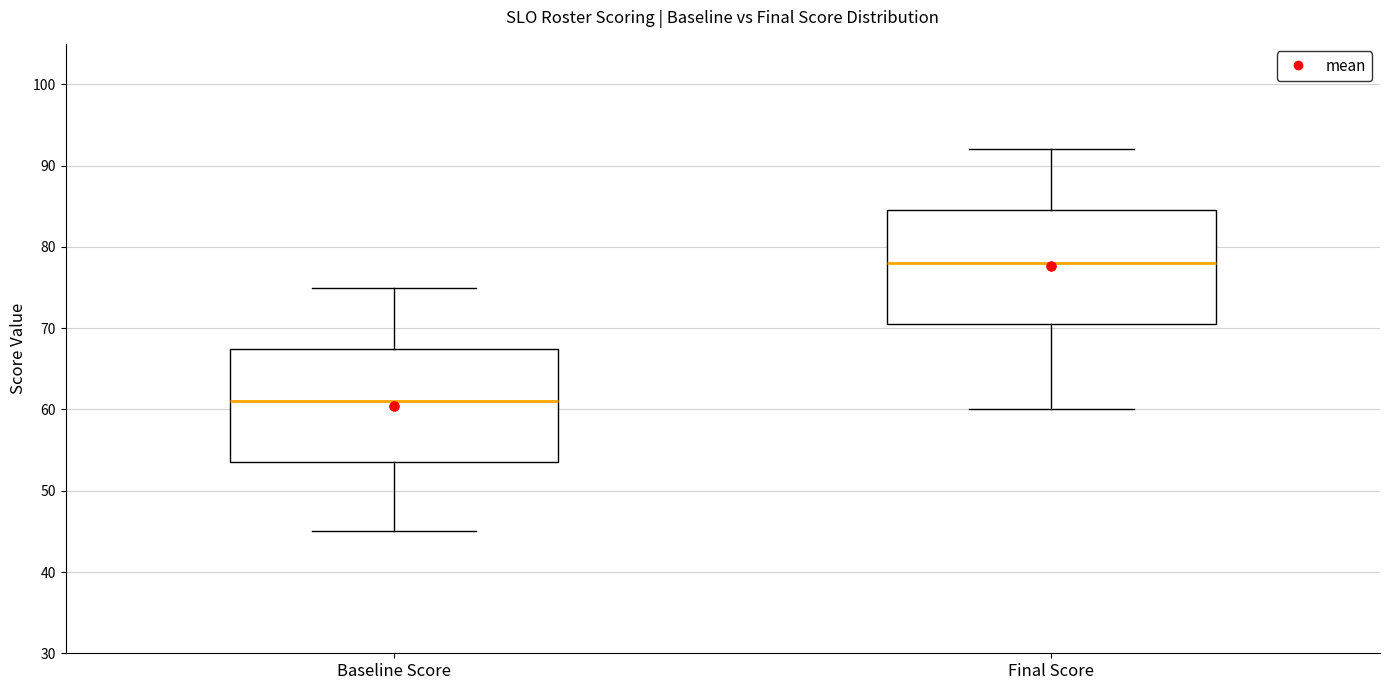

Where does the median line of the box for Baseline Score sit on the y-axis? The values are not printed on the chart, so give them approximately, as read against the axis.

61